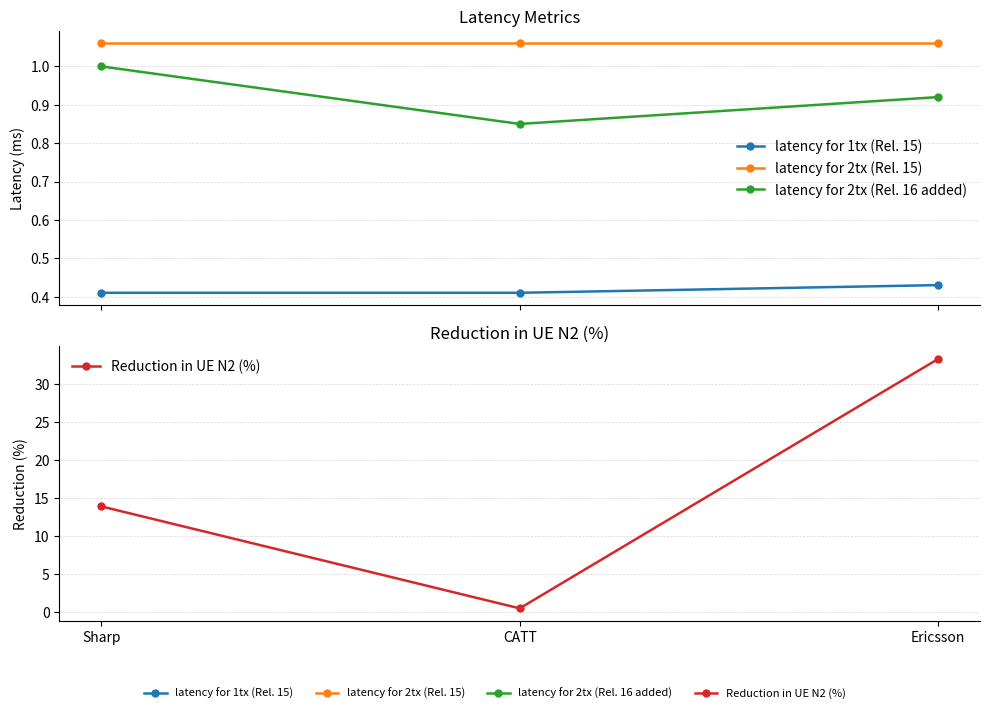

At which category is the sum across all series the highest?

Ericsson